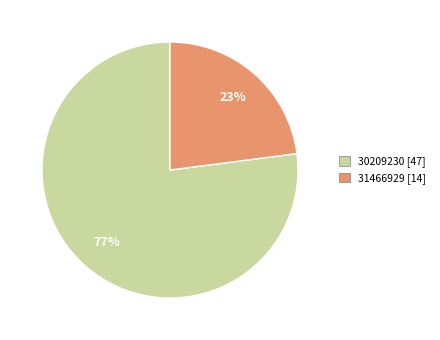

What is the smallest slice in the pie chart?

31466929